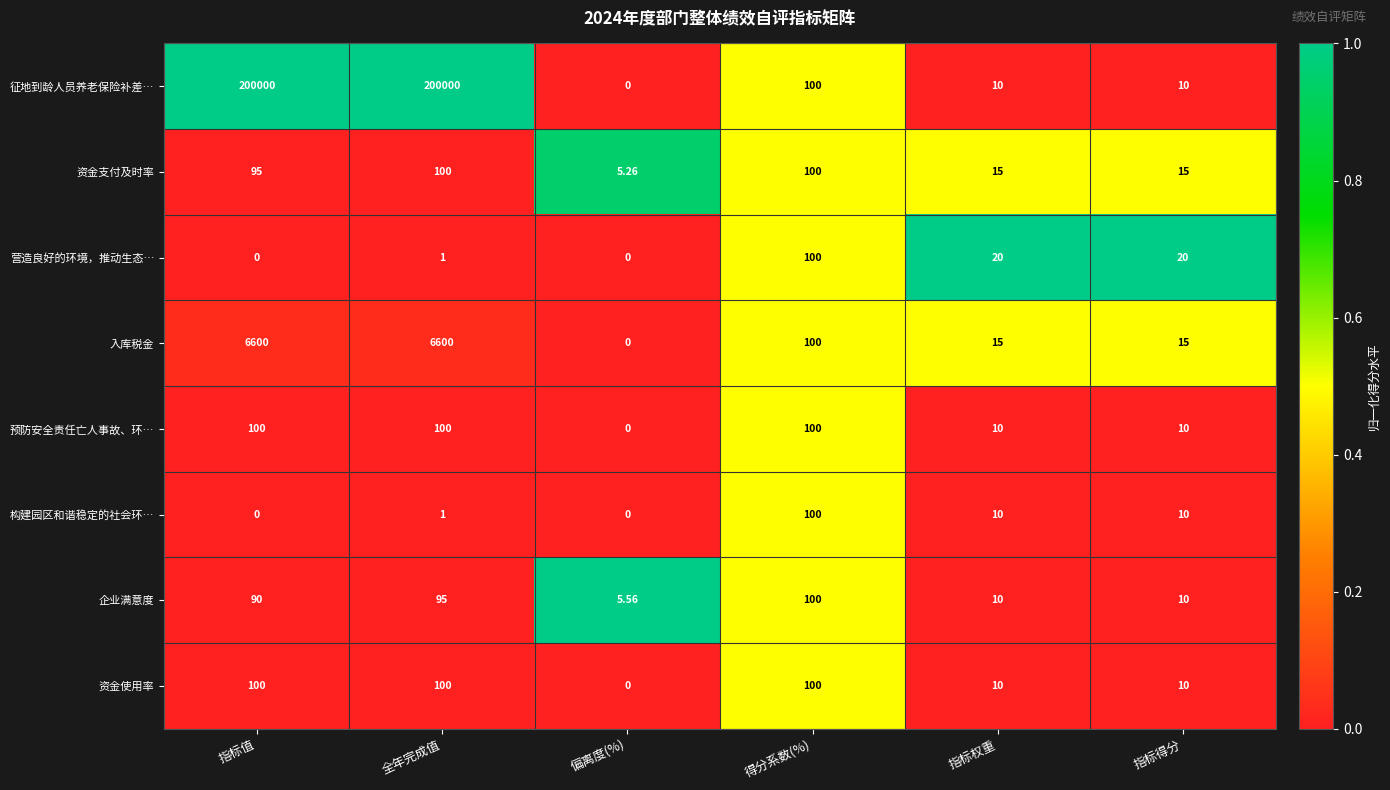

Which series changed the most between 指标值 and 偏离度(%)?

征地到龄人员养老保险补差…